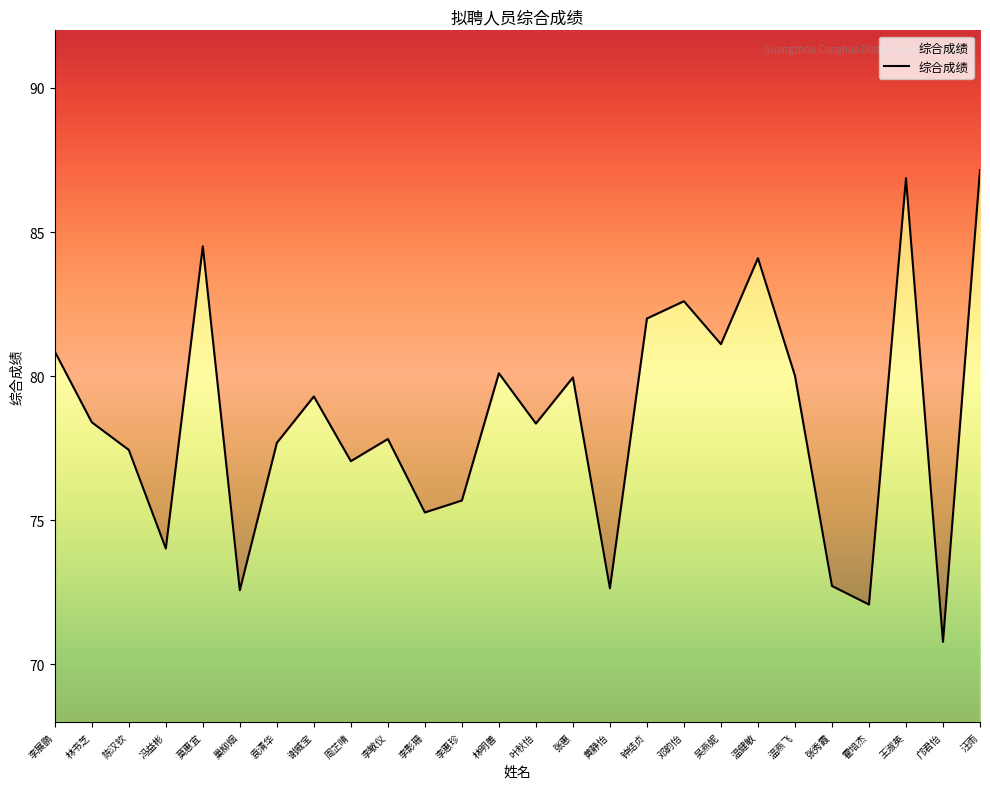

What is the label of the 26th point from the left?

汪雨